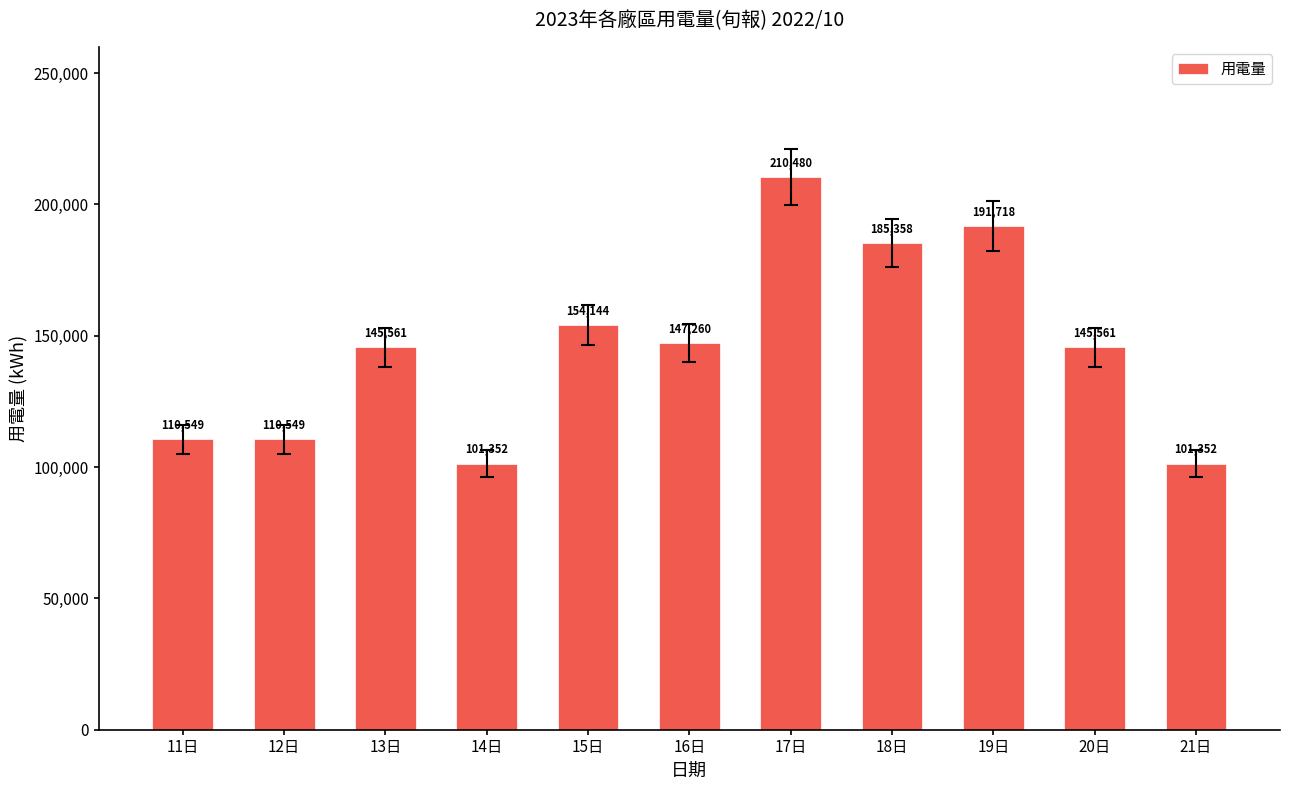

What is the label of the 2nd bar from the right?

20日